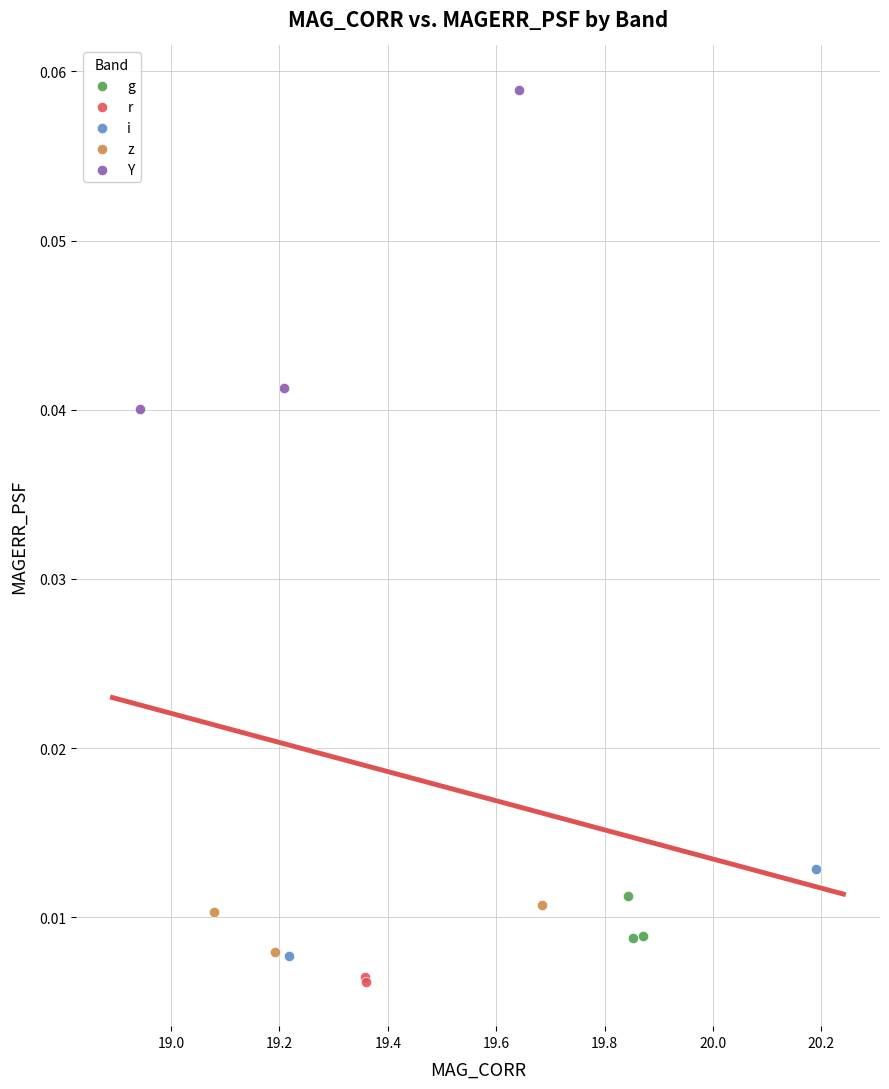

What are all the series names shown in the legend?

g, r, i, z, Y